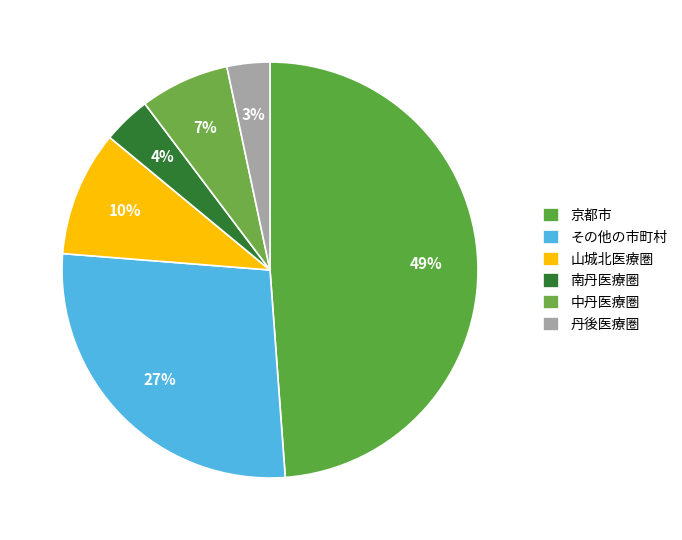

To the nearest percent, what is the difference between the largest and smallest slice percentages?

46%